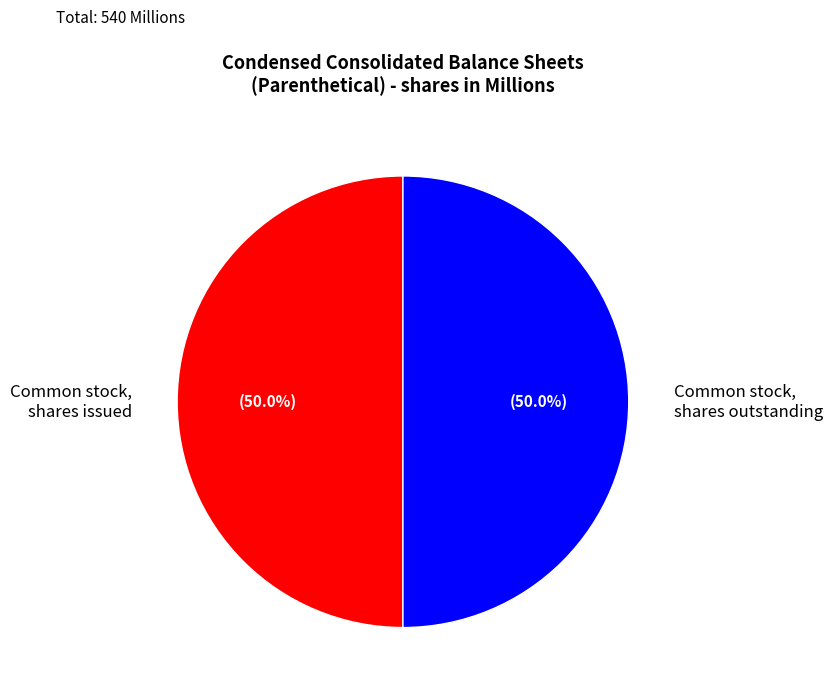

To the nearest percent, what is the average slice percentage?

50%